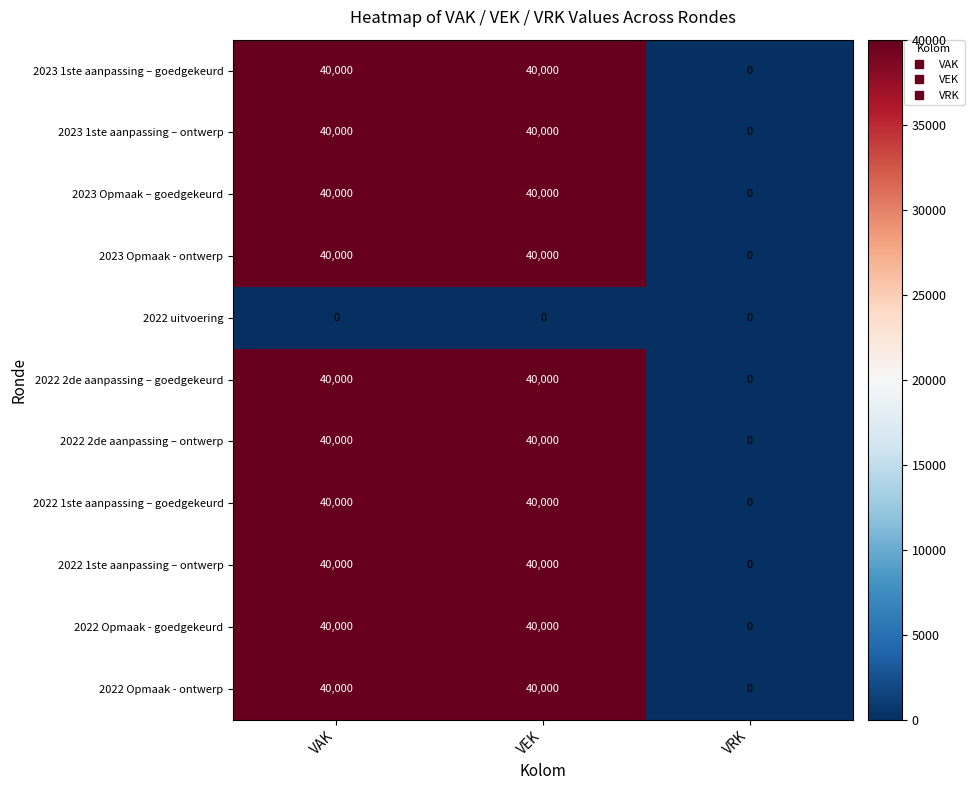

How many 2023 Opmaak - ontwerp values are between 0 and 40000?

3